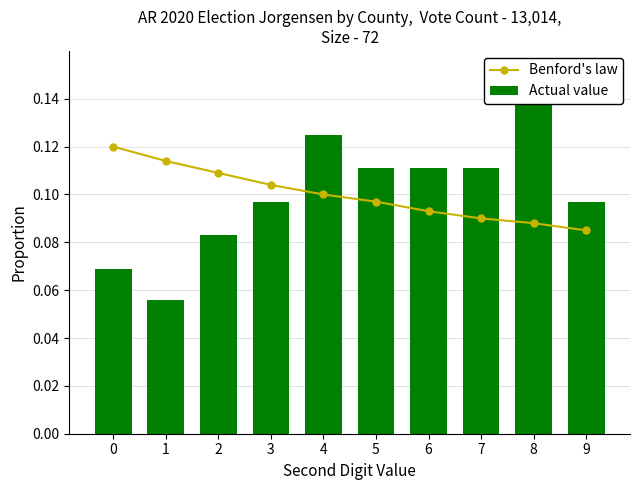

What are all the series names shown in the legend?

Benford's law, Actual value